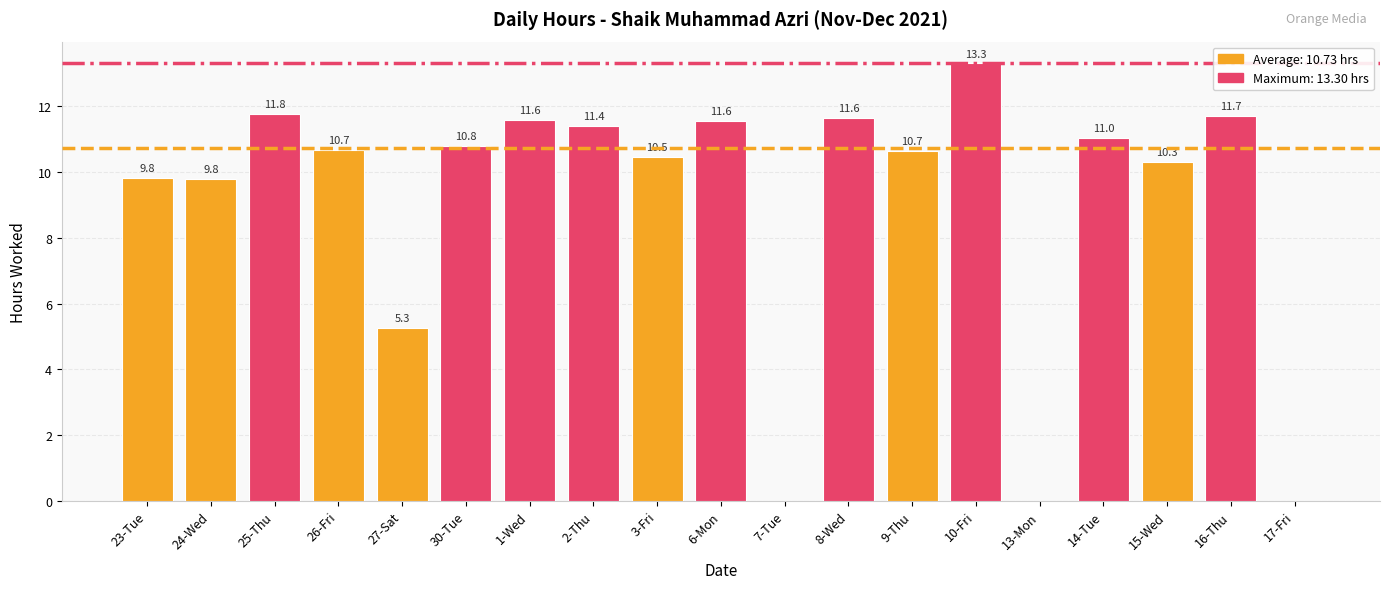

What is the average value?

9.0